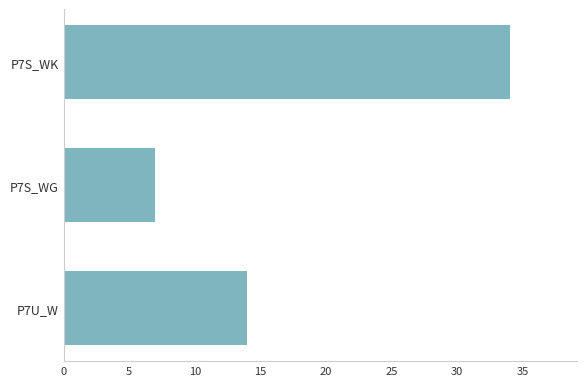

Reading top to bottom, extract all data points from this chart.

34	7	14